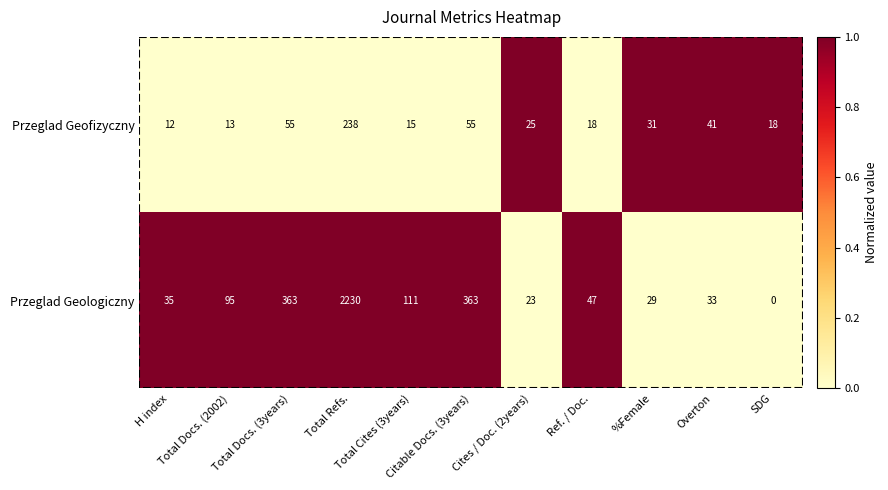

How many distinct data groups are displayed?

2